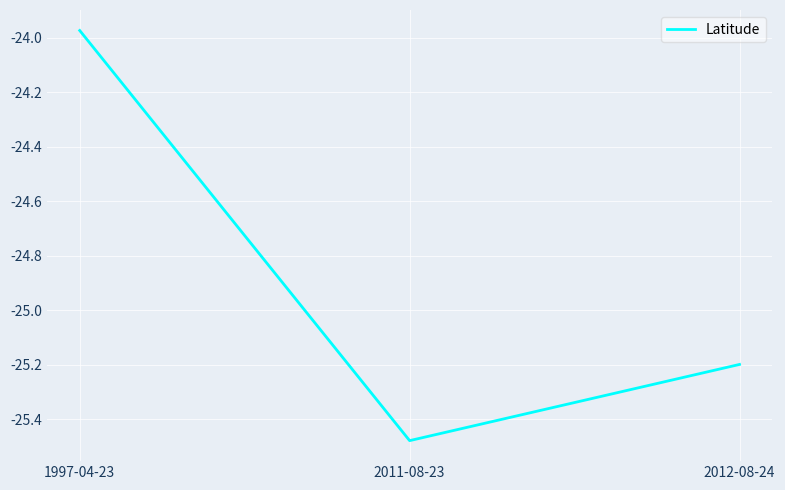

List the labels in order of value, largest first.

1997-04-23, 2012-08-24, 2011-08-23